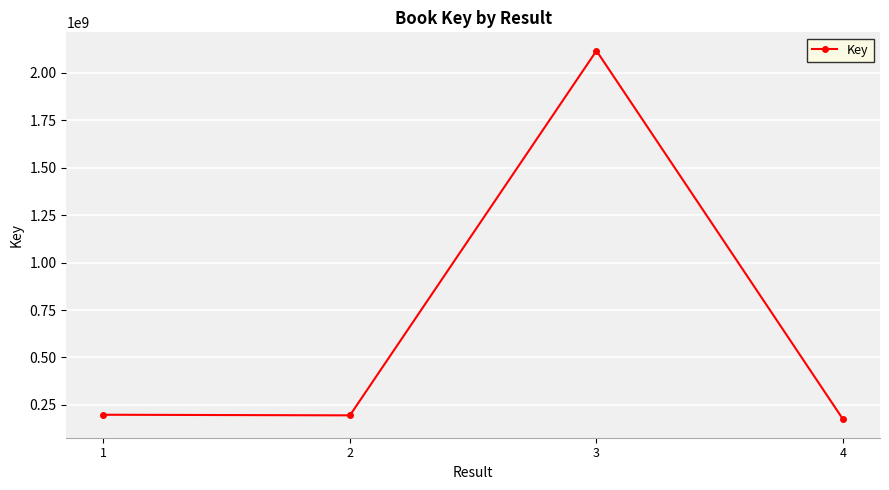

How many lines are shown in the chart?

1